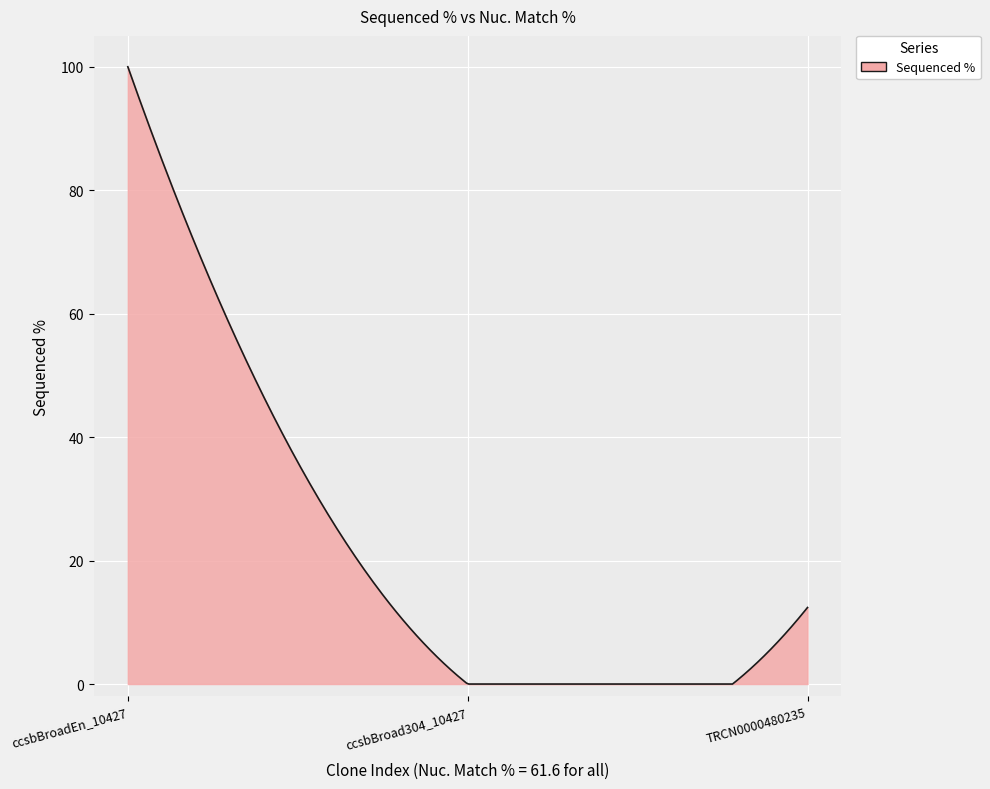

What is the difference between the maximum and minimum values?

100.0